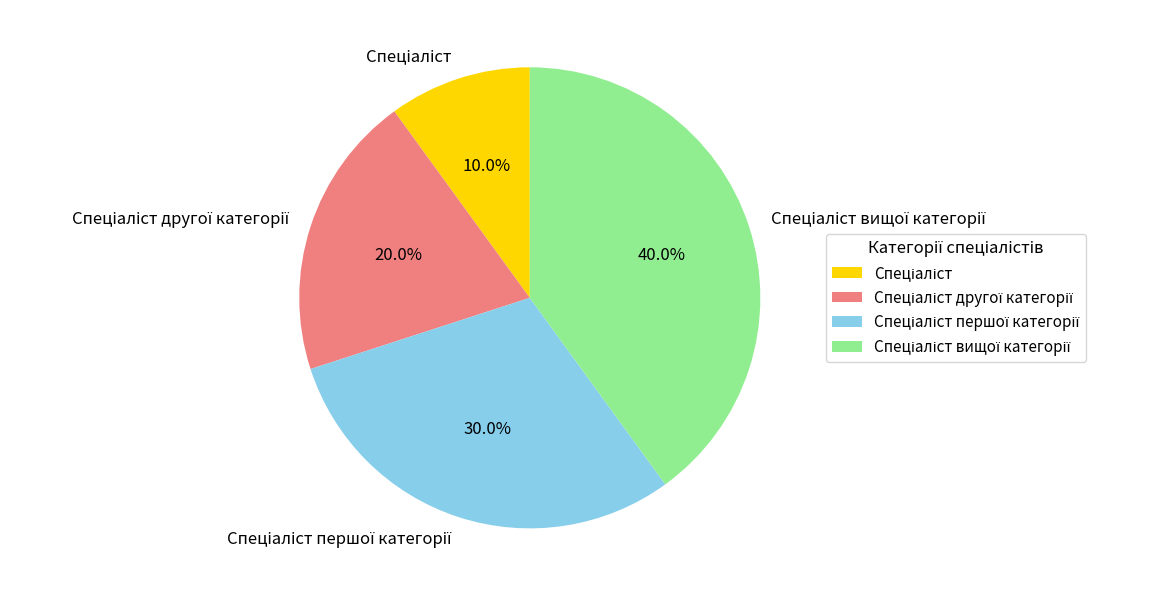

Is there a majority slice in this chart?

No